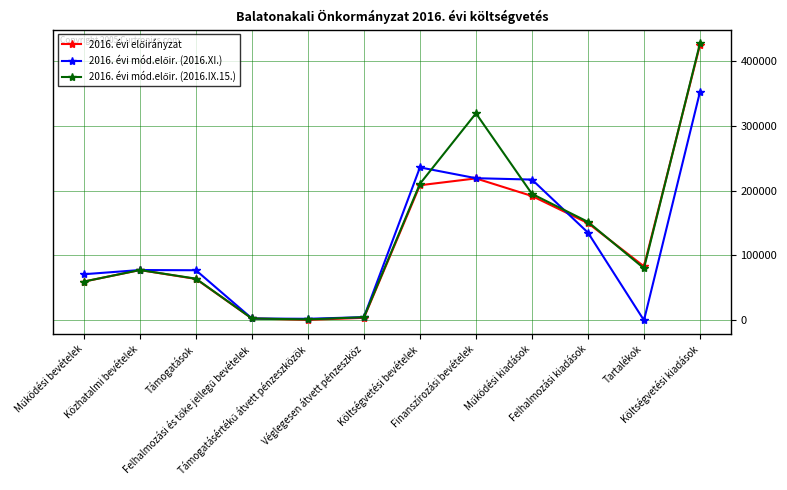

What is the maximum value shown in the chart?

426902